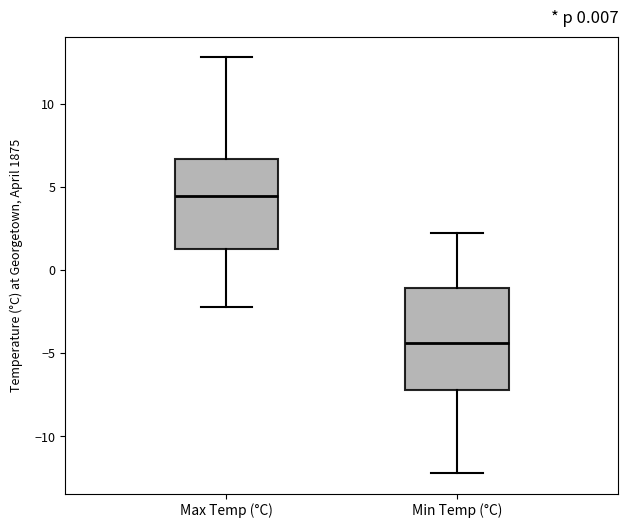

Which box's median line is the highest?

Max Temp (°C)